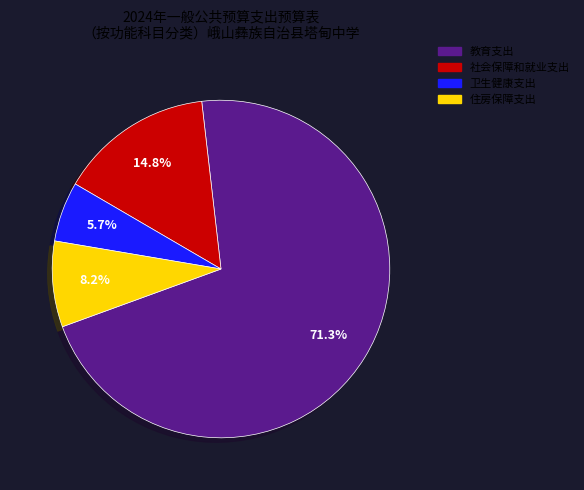

How many segments does this pie chart have?

4